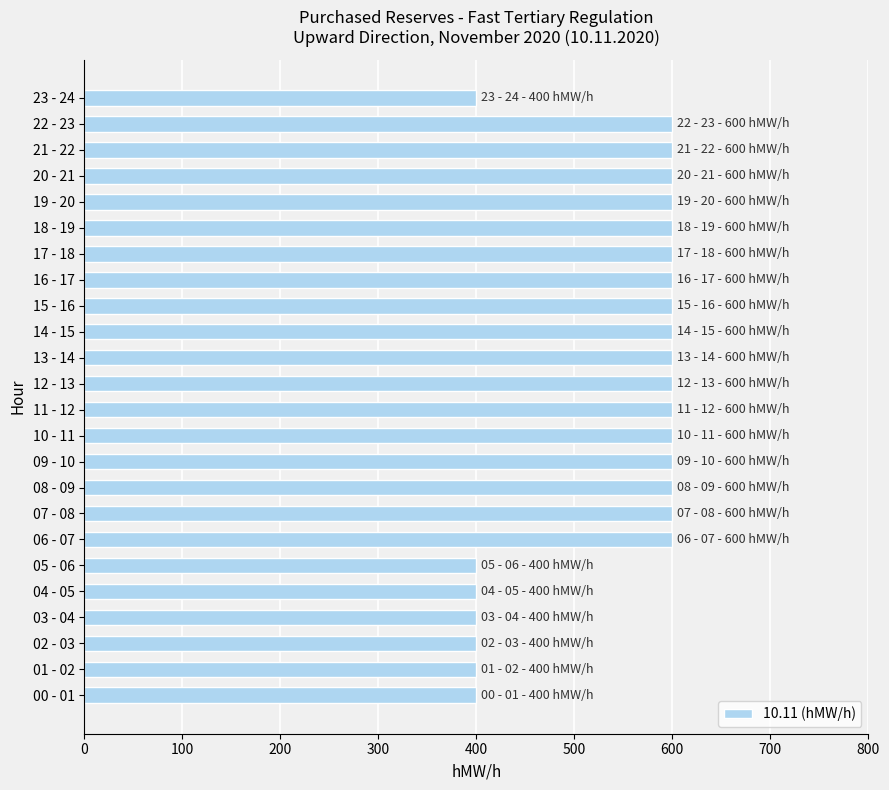

What is the sum of the values at 10 - 11 and 23 - 24?

1000